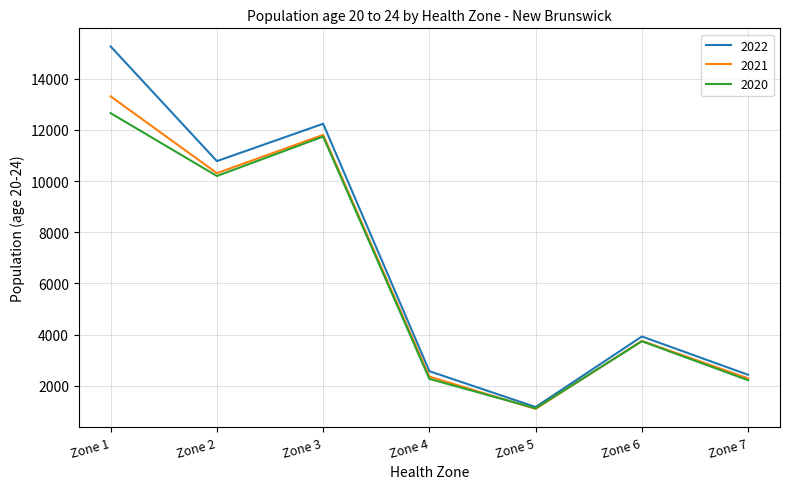

Which category has the lowest value across all series?

Zone 5